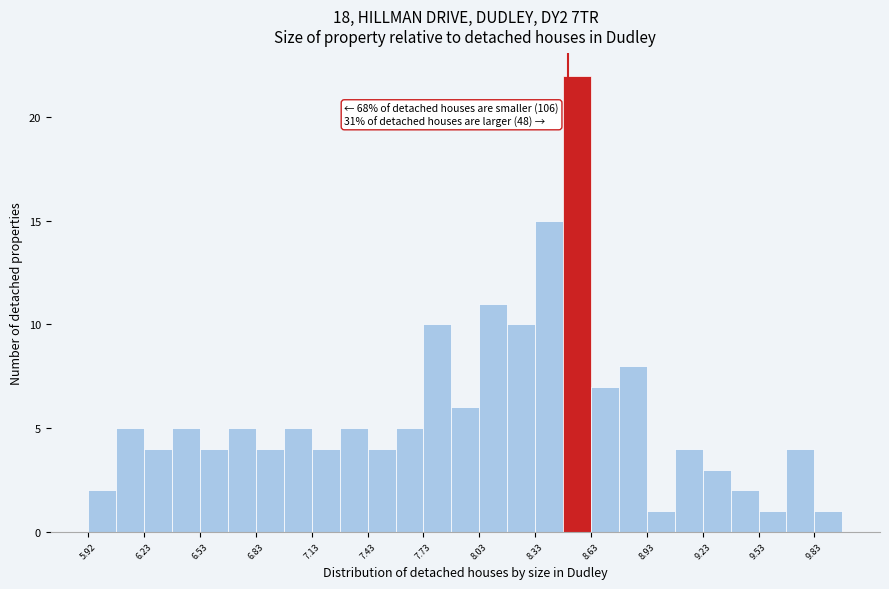

Around what value on the x-axis is the tallest bar? Give the approximate position of its centre, as read against the axis.

8.55